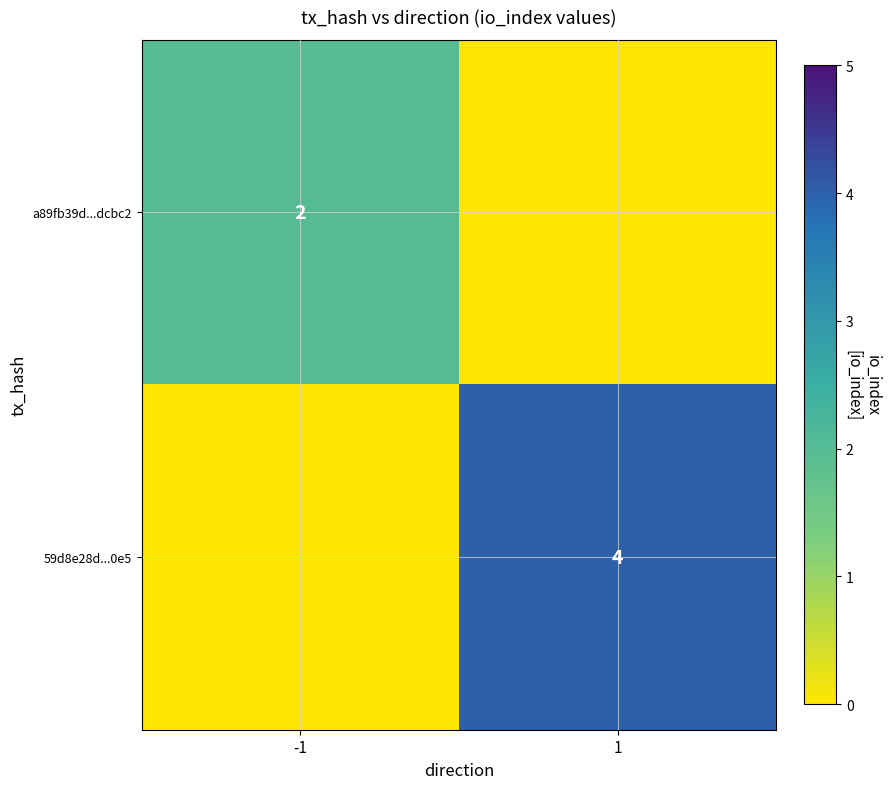

Is it true that a89fb39d...dcbc2 equals 1 at -1?

False